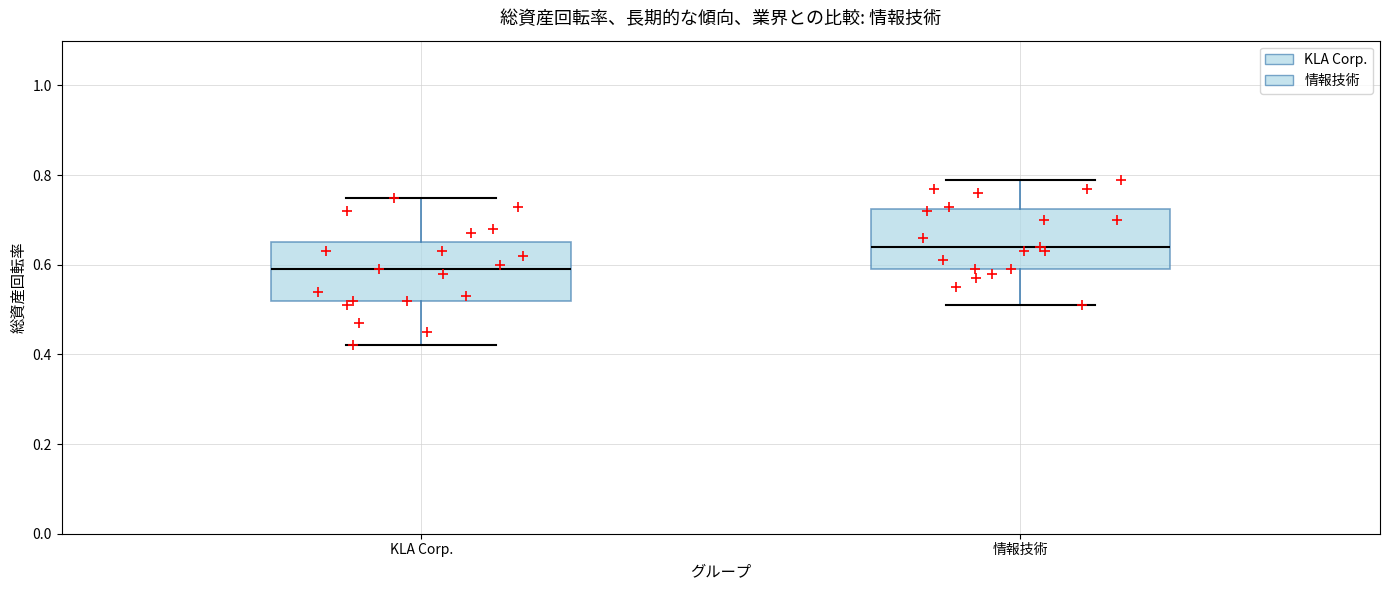

Reading left to right, transcribe this box plot: for each box, give where its median line is, the range the box spans, and where its two whiskers end, as read against the y-axis. The values are not printed on the chart, so give them approximately, as read against the axis.

KLA Corp.: median 0.60, box 0.52 to 0.66, whiskers 0.42 to 0.76
情報技術: median 0.64, box 0.60 to 0.72, whiskers 0.52 to 0.80